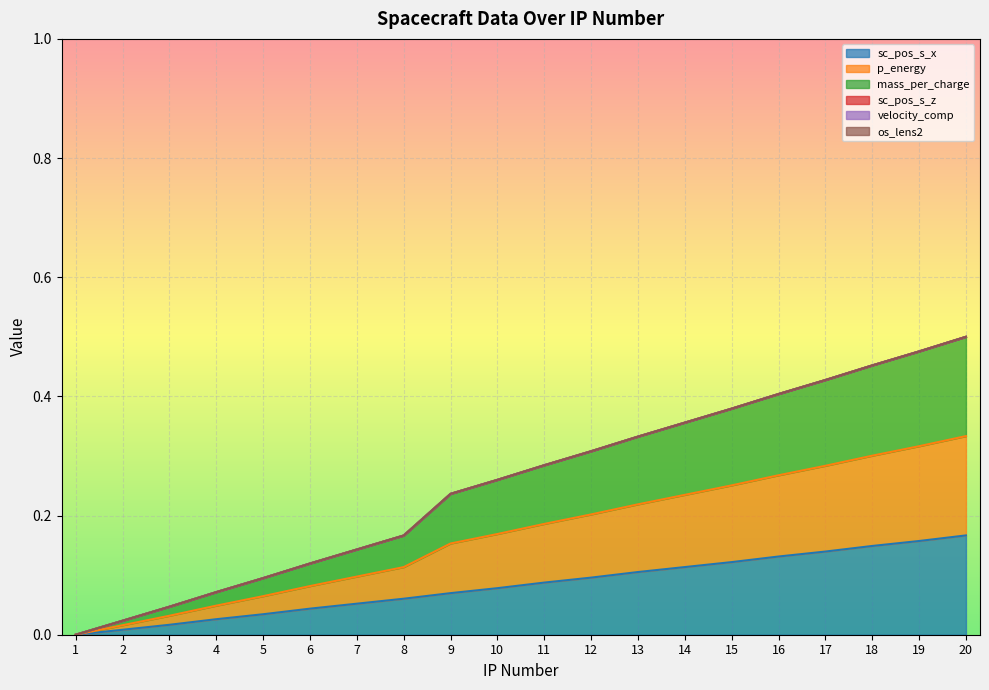

What is the highest value of the sc_pos_s_x series?

0.2